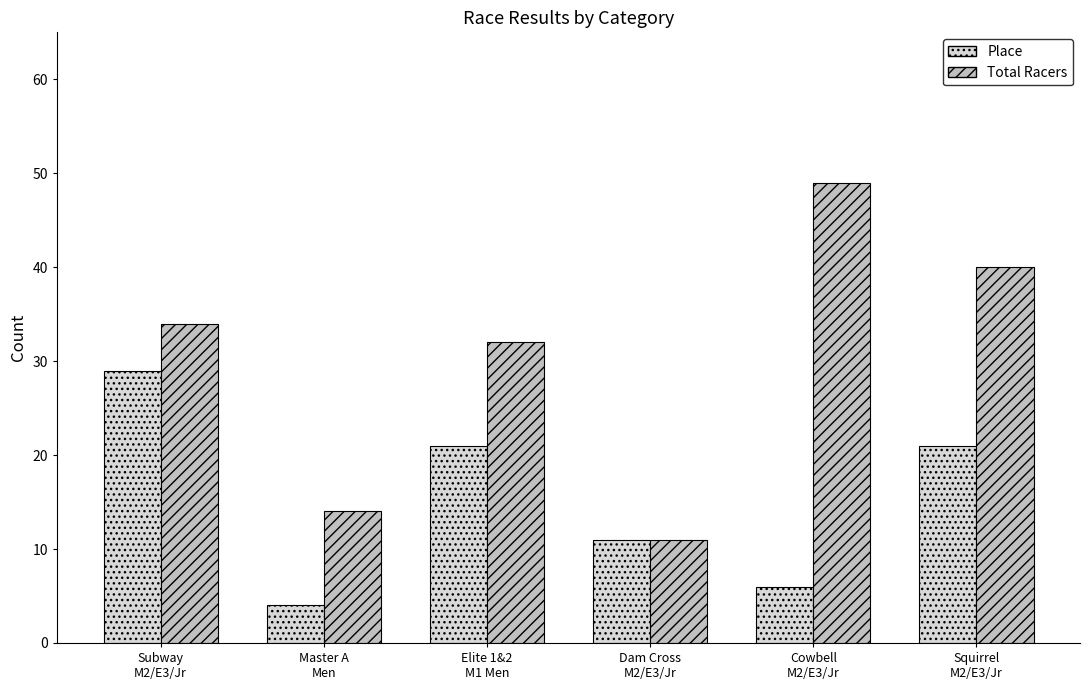

Which series has the largest range (max minus min)?

Total Racers